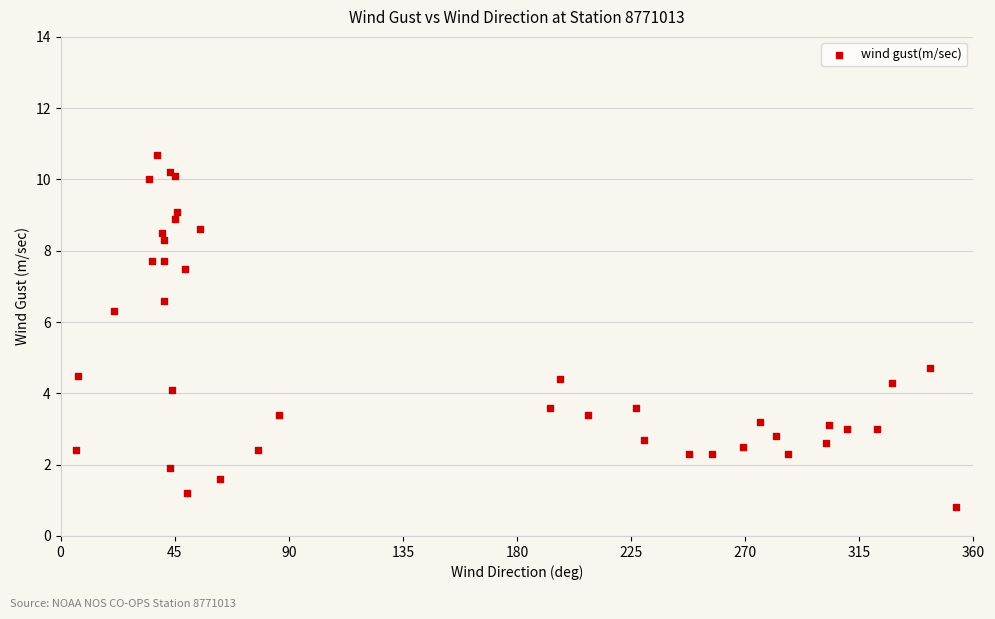

What Y value in the scatter plot is closest to 5?

4.7